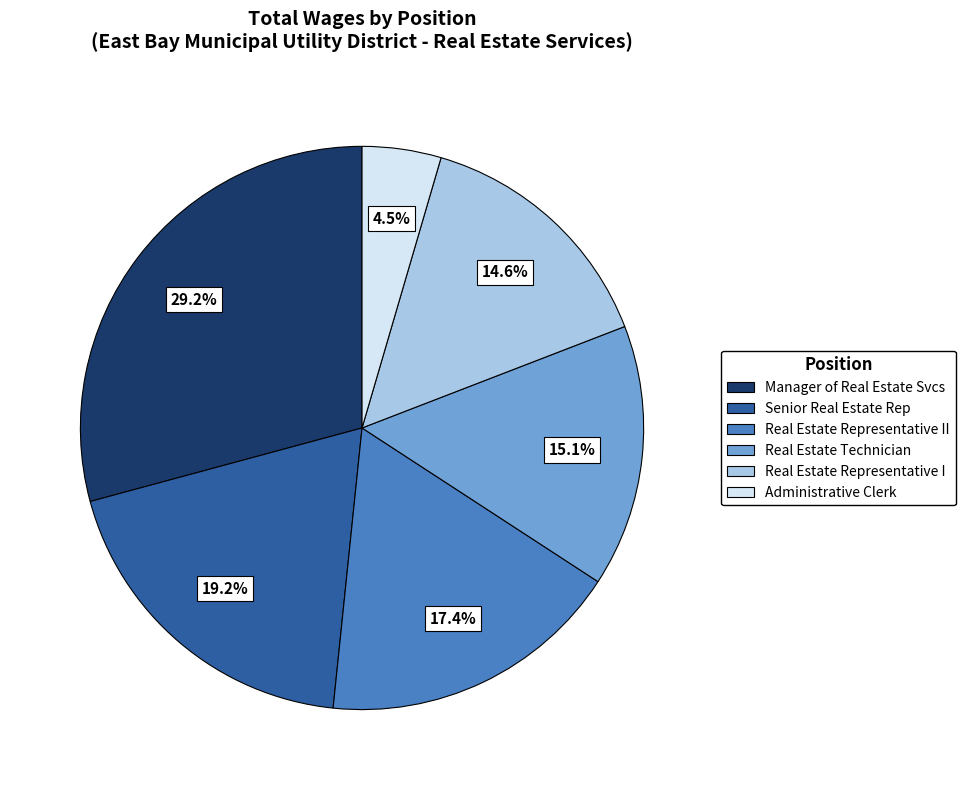

Is there a majority slice in this chart?

No